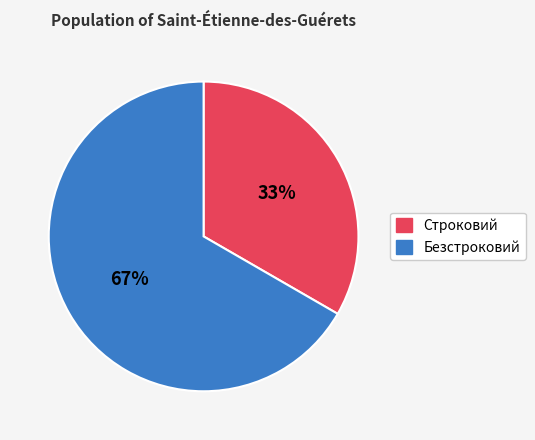

Does Безстроковий account for over 50% of the chart?

Yes